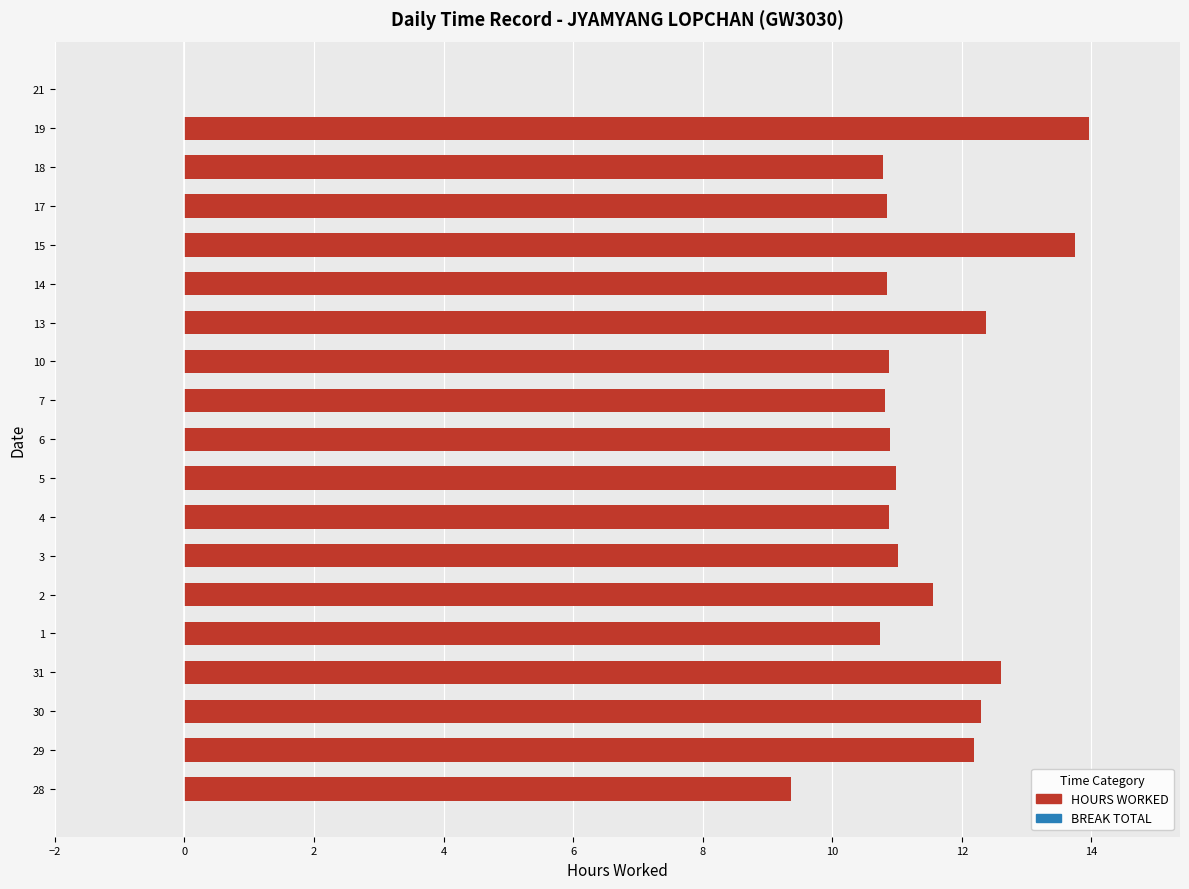

What is the sum of all values?

206.7